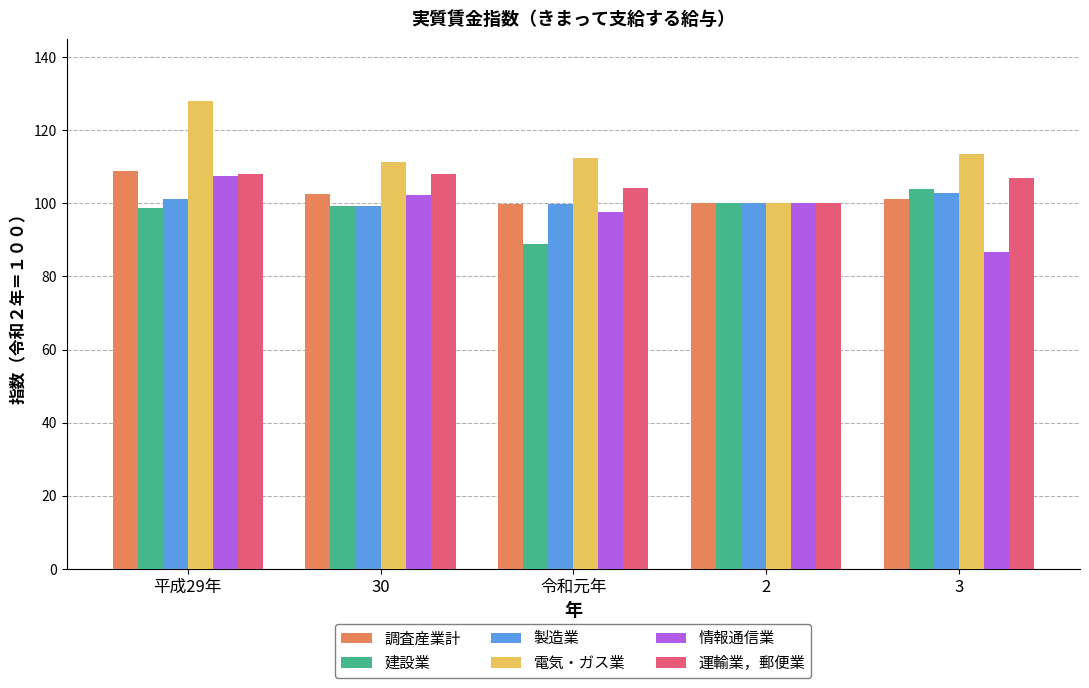

Between 平成29年 and 3, which series saw the biggest shift?

情報通信業